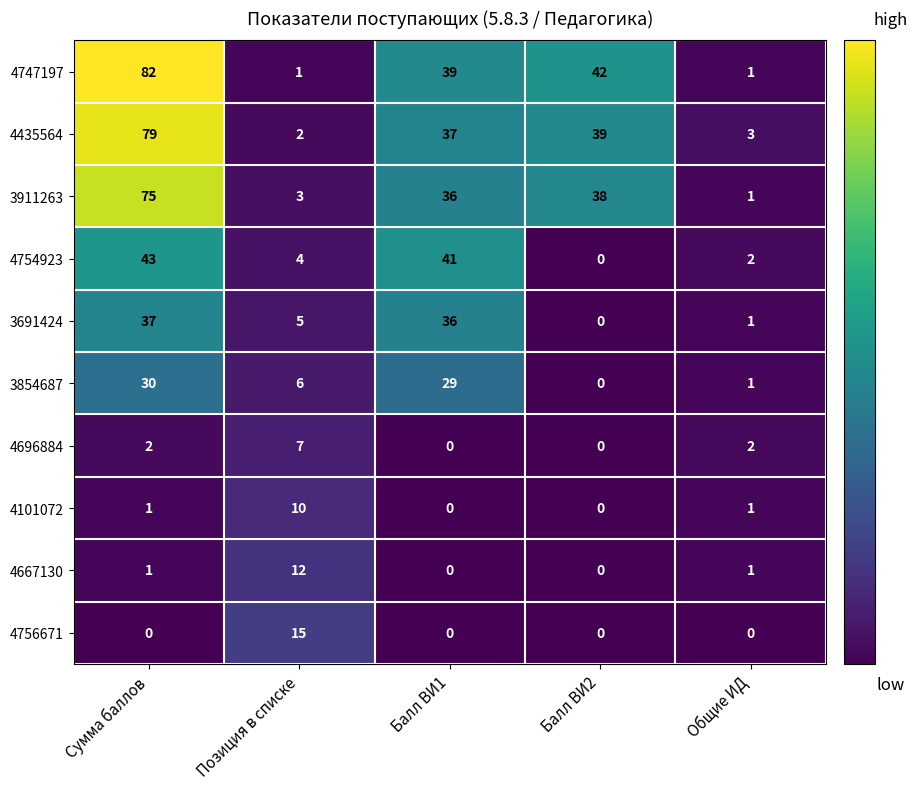

Rank the categories by 4435564 value from highest to lowest.

Сумма баллов, Балл ВИ2, Балл ВИ1, Общие ИД, Позиция в списке